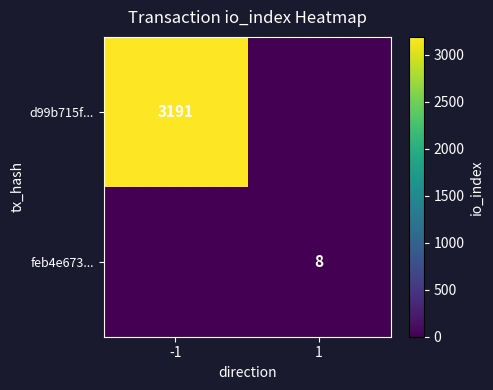

True or false: feb4e673... has a value of 8 at 1.

True